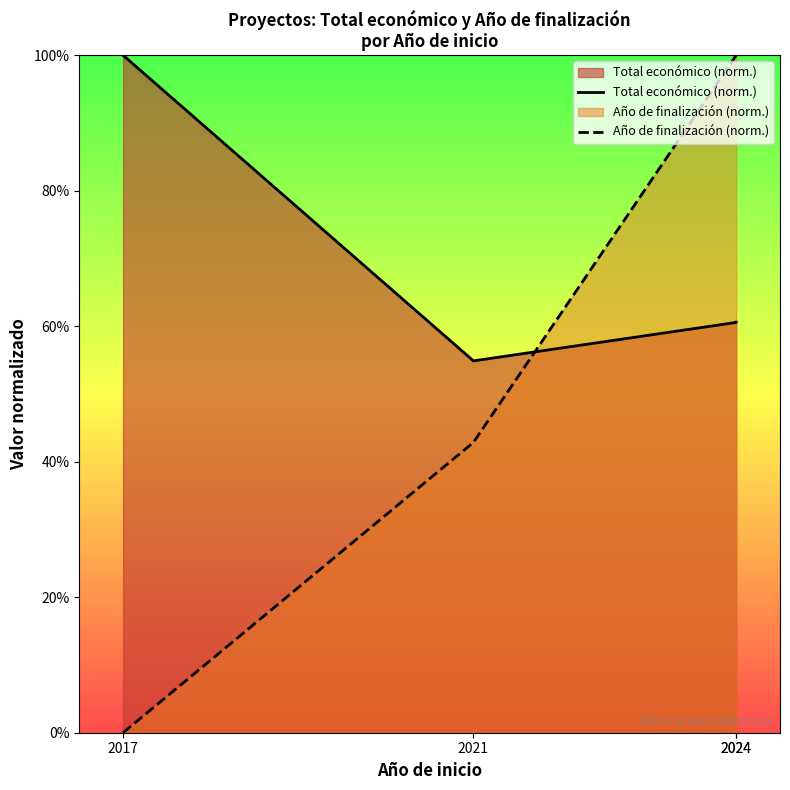

Between which two adjacent categories do Total económico (norm.) and Año de finalización (norm.) first intersect?

2021 and 2024